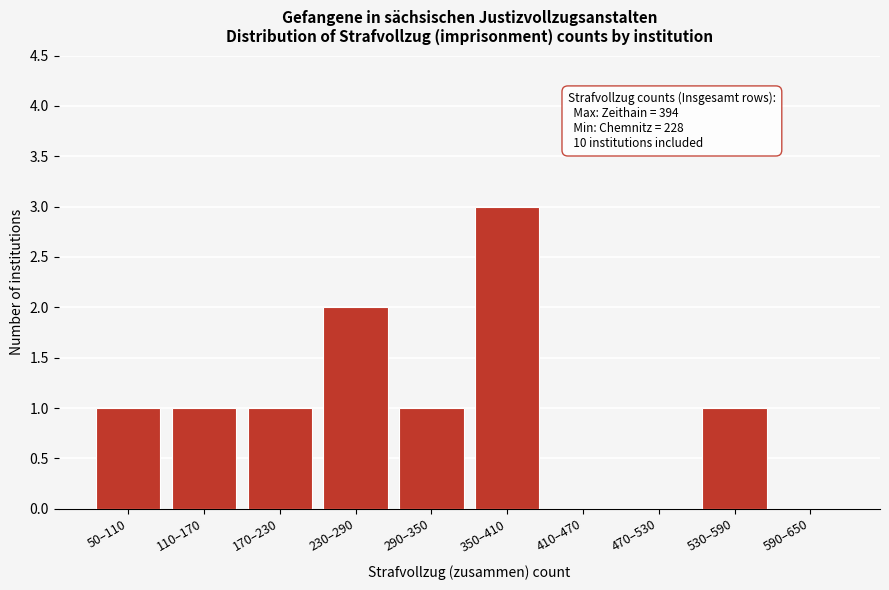

Reading left to right, extract all data points from this chart.

50–110=1	110–170=1	170–230=1	230–290=2	290–350=1	350–410=3	410–470=0	470–530=0	530–590=1	590–650=0